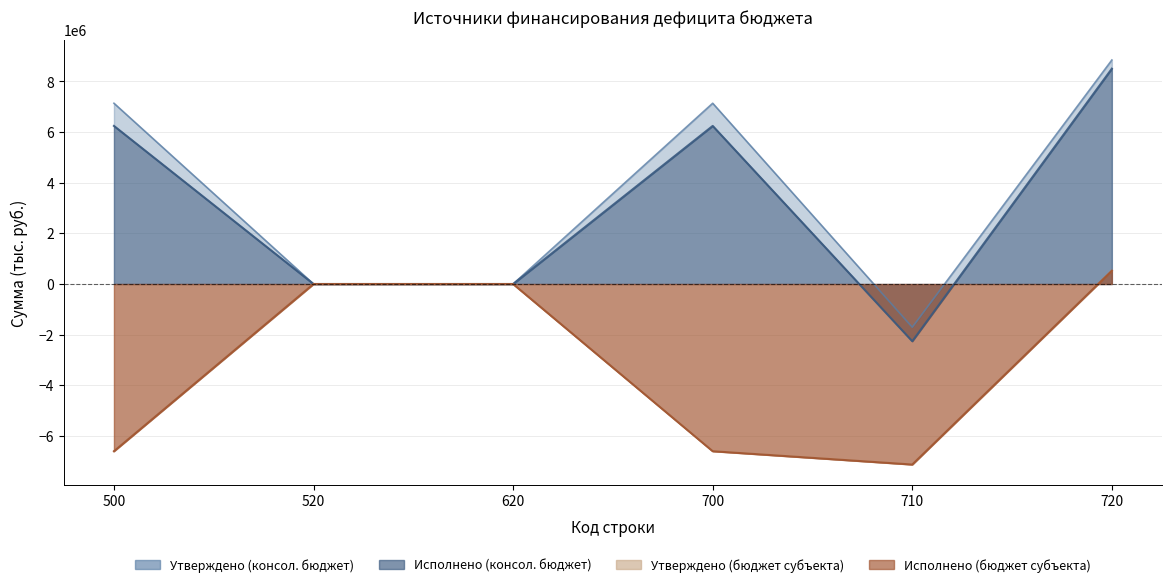

True or false: Утверждено (консолидированный бюджет) and Утверждено (бюджет субъекта) intersect in this chart.

False